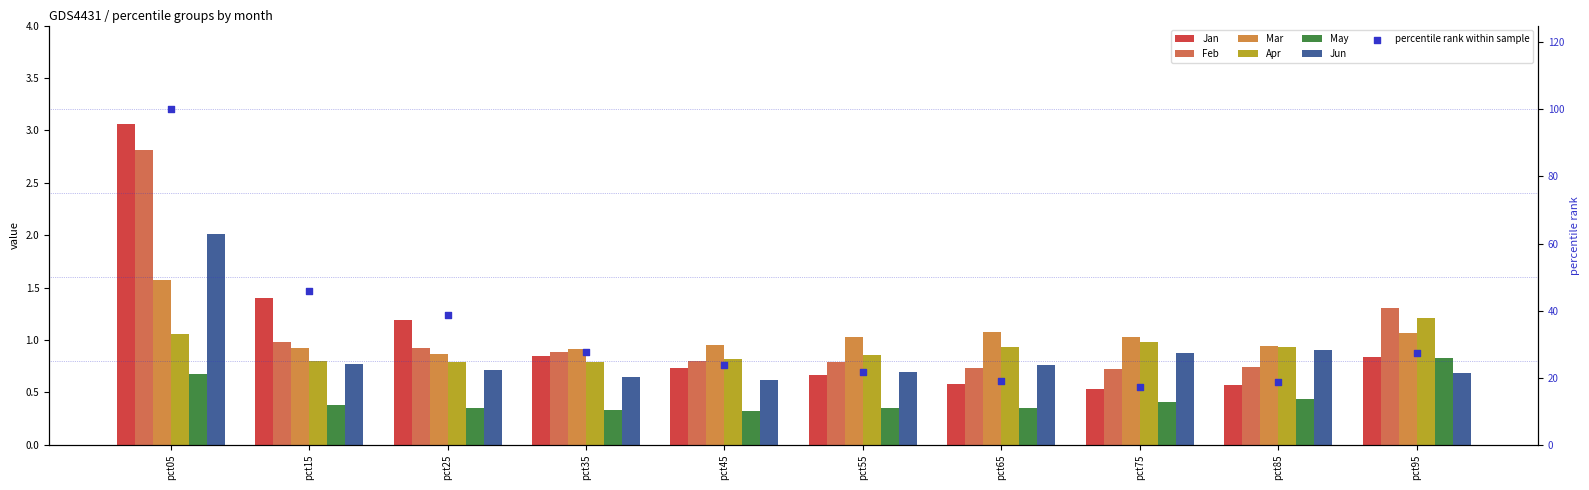

At how many categories does at least one series exceed 1?

7